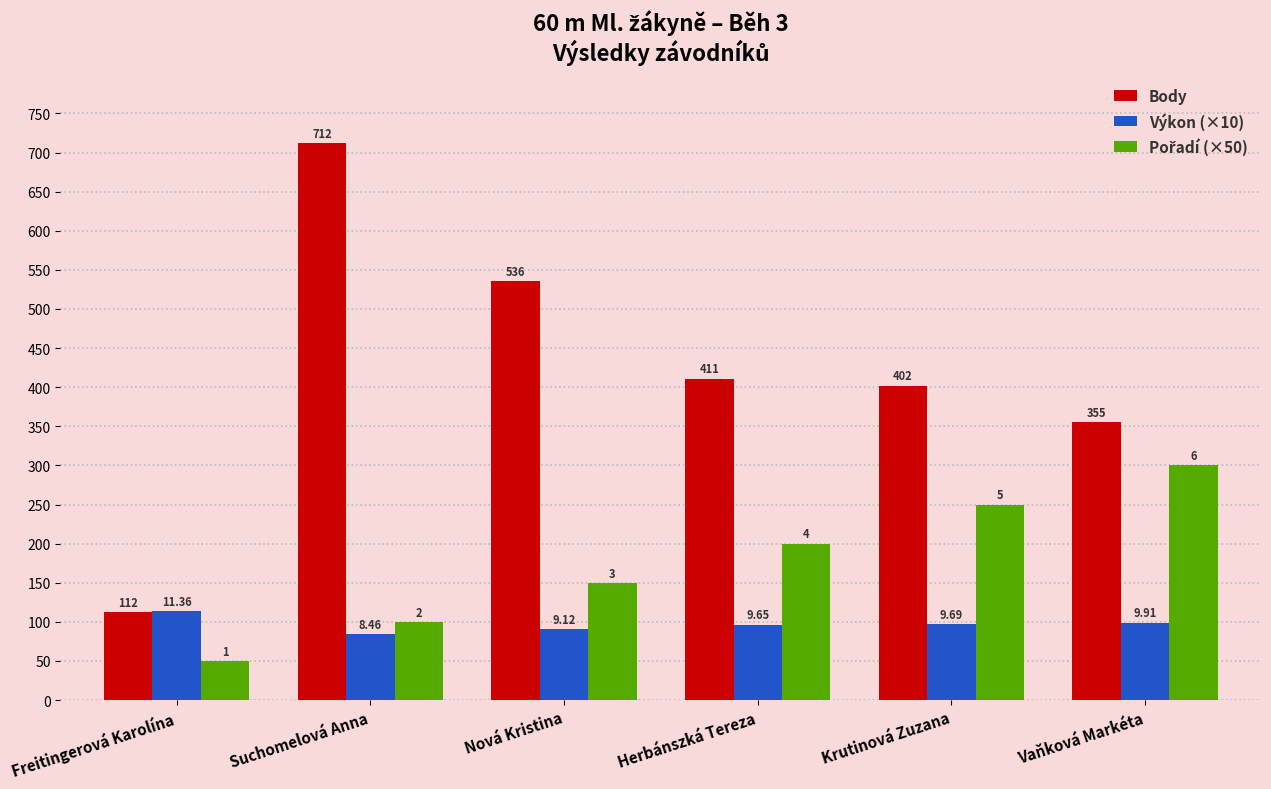

Which has a higher value, Suchomelová Anna or Vaňková Markéta?

Suchomelová Anna